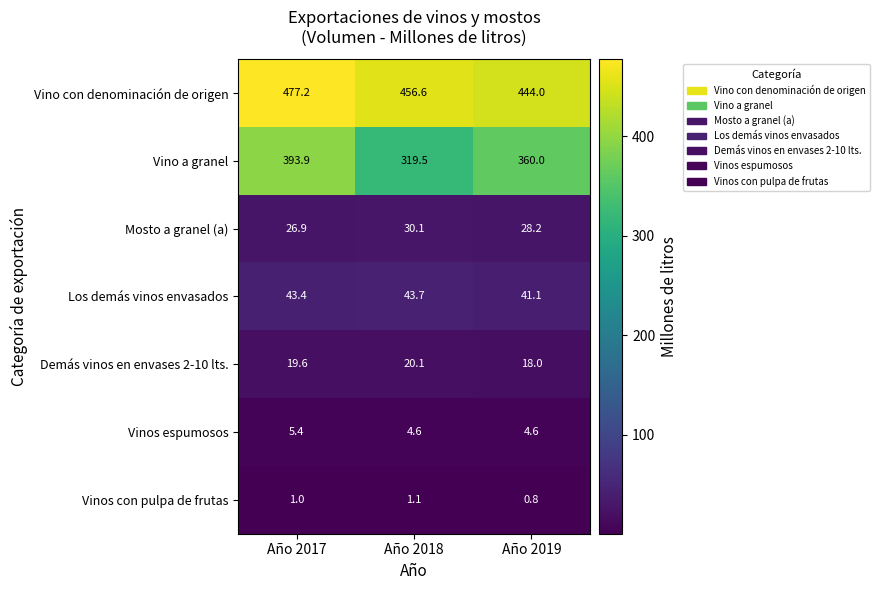

What is the sum of the Vinos espumosos values at Año 2019 and Año 2017?

10.0